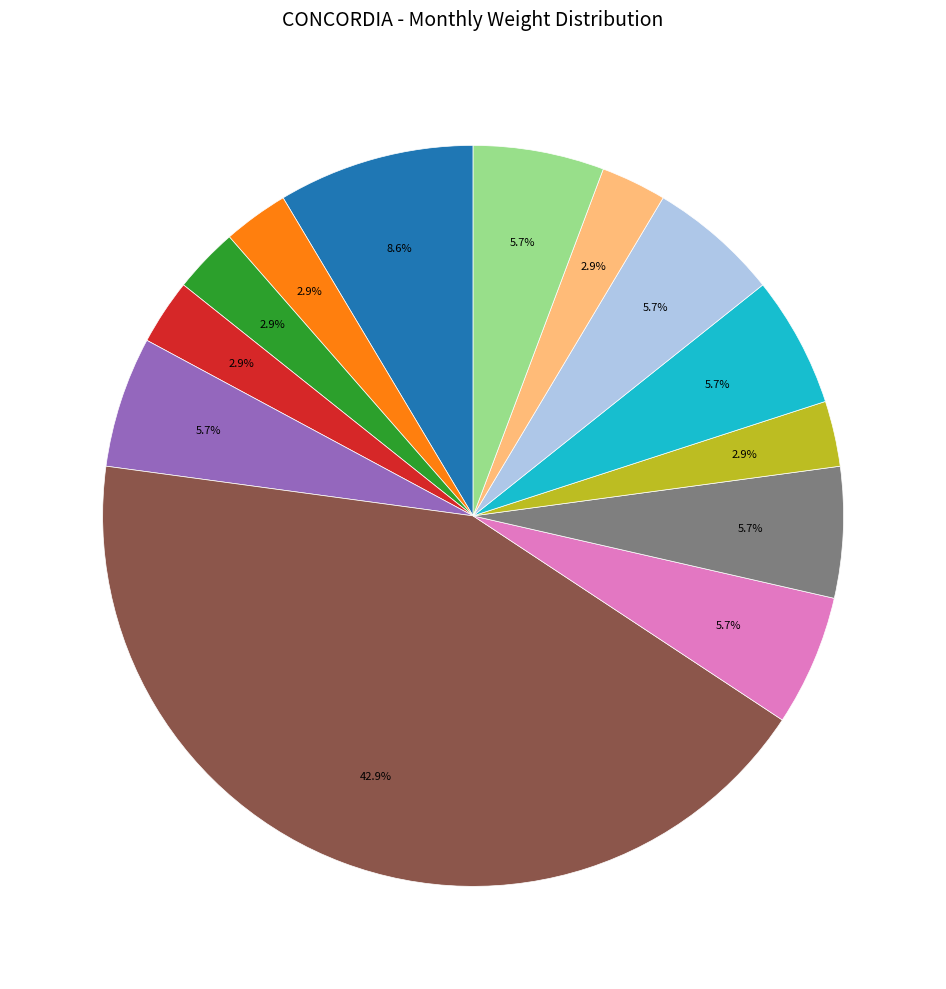

Is there any slice that represents more than half of the pie?

No